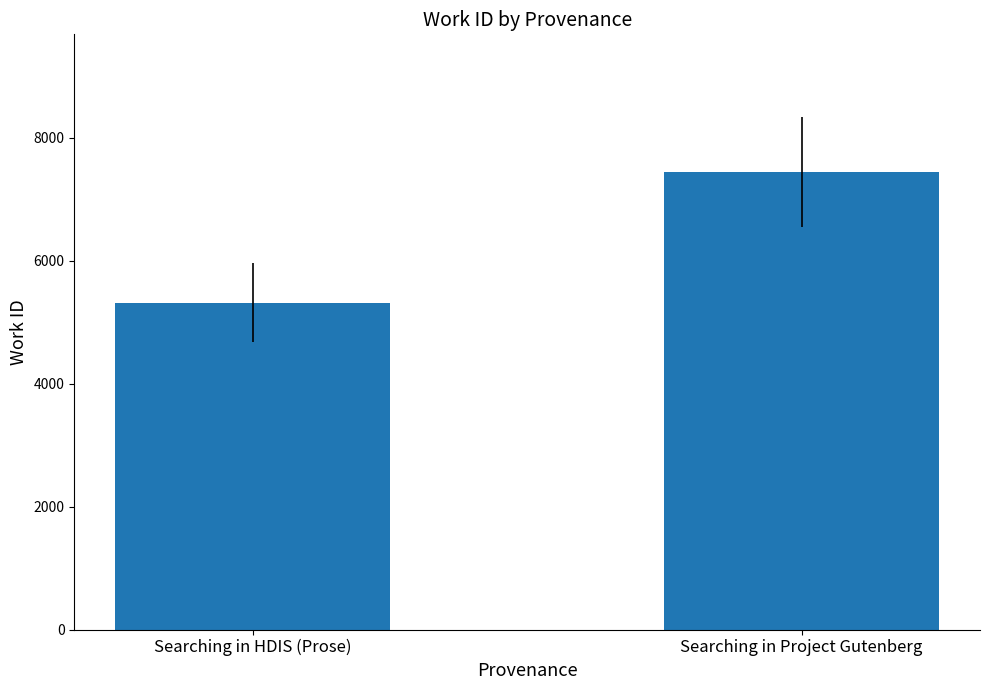

The value at Searching in Project Gutenberg is 11730. True or false?

False